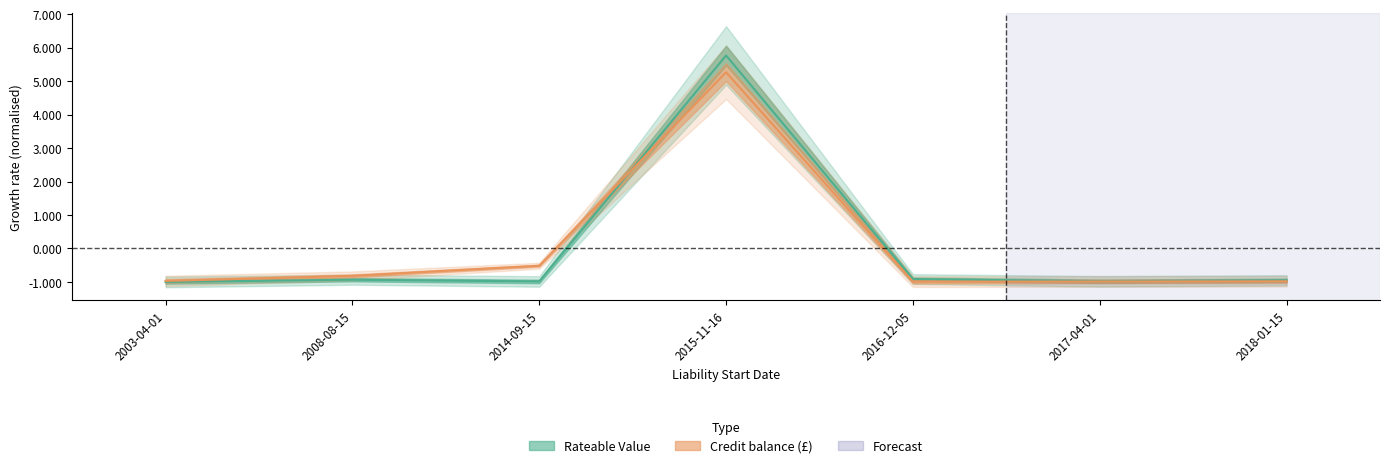

How many lines are shown in the chart?

2